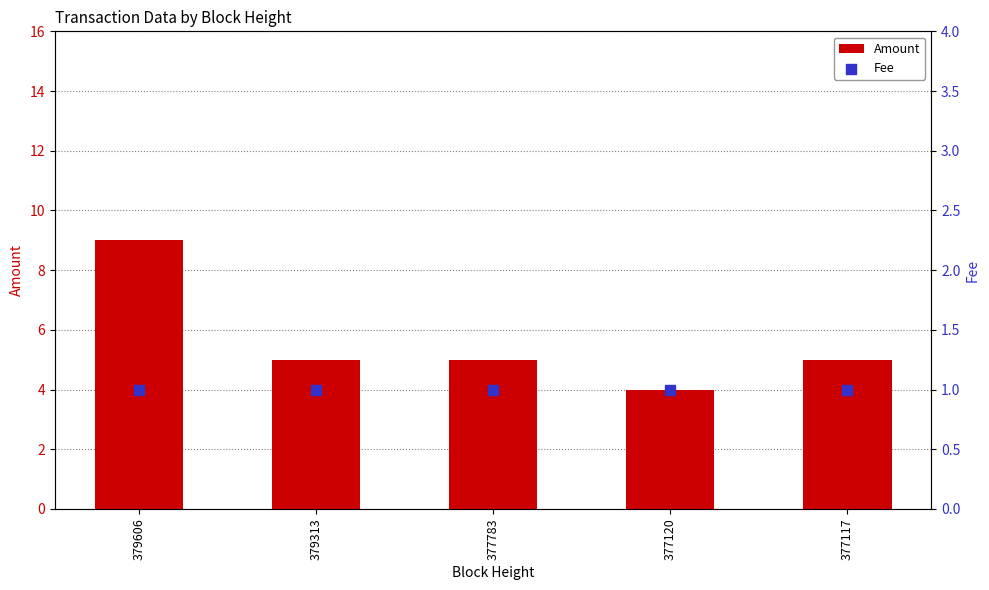

At how many categories does at least one series exceed 4?

4